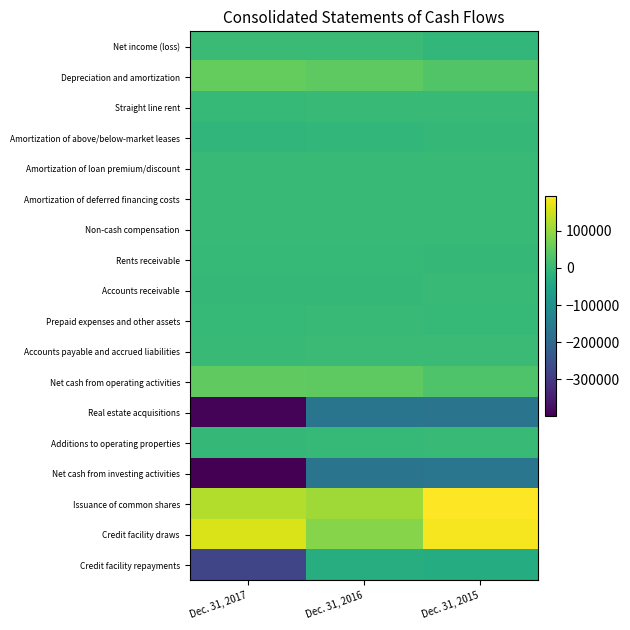

Reading right to left, list all the values displayed in this chart.

Net income (loss): Dec. 31, 2015=-5371	Dec. 31, 2016=5497	Dec. 31, 2017=5389
Depreciation and amortization: Dec. 31, 2015=32887	Dec. 31, 2016=45883	Dec. 31, 2017=54873
Straight line rent: Dec. 31, 2015=-220	Dec. 31, 2016=-108	Dec. 31, 2017=-2782
Amortization of above/below-market leases: Dec. 31, 2015=-4866	Dec. 31, 2016=-7153	Dec. 31, 2017=-8517
Amortization of loan premium/discount: Dec. 31, 2015=-81	Dec. 31, 2016=-85	Dec. 31, 2017=-85
Amortization of deferred financing costs: Dec. 31, 2015=756	Dec. 31, 2016=899	Dec. 31, 2017=1181
Non-cash compensation: Dec. 31, 2015=1867	Dec. 31, 2016=2905	Dec. 31, 2017=2963
Rents receivable: Dec. 31, 2015=-4868	Dec. 31, 2016=-1902	Dec. 31, 2017=-1428
Accounts receivable: Dec. 31, 2015=-331	Dec. 31, 2016=-2903	Dec. 31, 2017=-3524
Prepaid expenses and other assets: Dec. 31, 2015=-779	Dec. 31, 2016=87	Dec. 31, 2017=-1592
Accounts payable and accrued liabilities: Dec. 31, 2015=6091	Dec. 31, 2016=4362	Dec. 31, 2017=2549
Net cash from operating activities: Dec. 31, 2015=29950	Dec. 31, 2016=47377	Dec. 31, 2017=49231
Real estate acquisitions: Dec. 31, 2015=-170188	Dec. 31, 2016=-168719	Dec. 31, 2017=-392588
Additions to operating properties: Dec. 31, 2015=-453	Dec. 31, 2016=-1298	Dec. 31, 2017=-3948
Net cash from investing activities: Dec. 31, 2015=-164552	Dec. 31, 2016=-170191	Dec. 31, 2017=-397747
Issuance of common shares: Dec. 31, 2015=193545	Dec. 31, 2016=110032	Dec. 31, 2017=126331
Credit facility draws: Dec. 31, 2015=184917	Dec. 31, 2016=87250	Dec. 31, 2017=161000
Credit facility repayments: Dec. 31, 2015=-30500	Dec. 31, 2016=-29500	Dec. 31, 2017=-273417